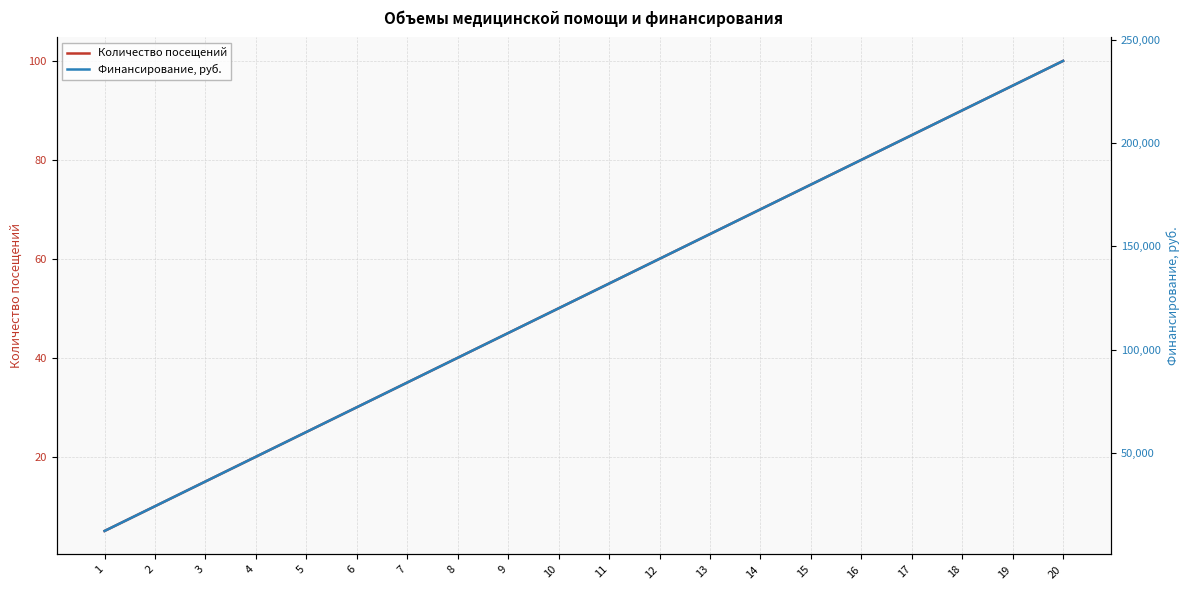

True or false: Финансирование, руб. has more than 1 interior local peaks.

False